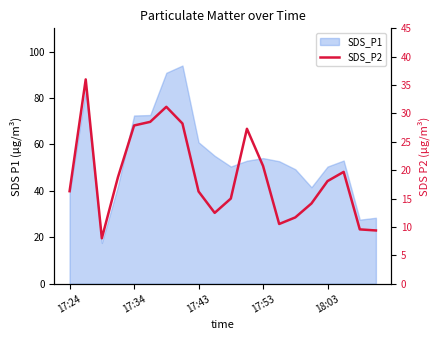

What position from the left is 19?

20